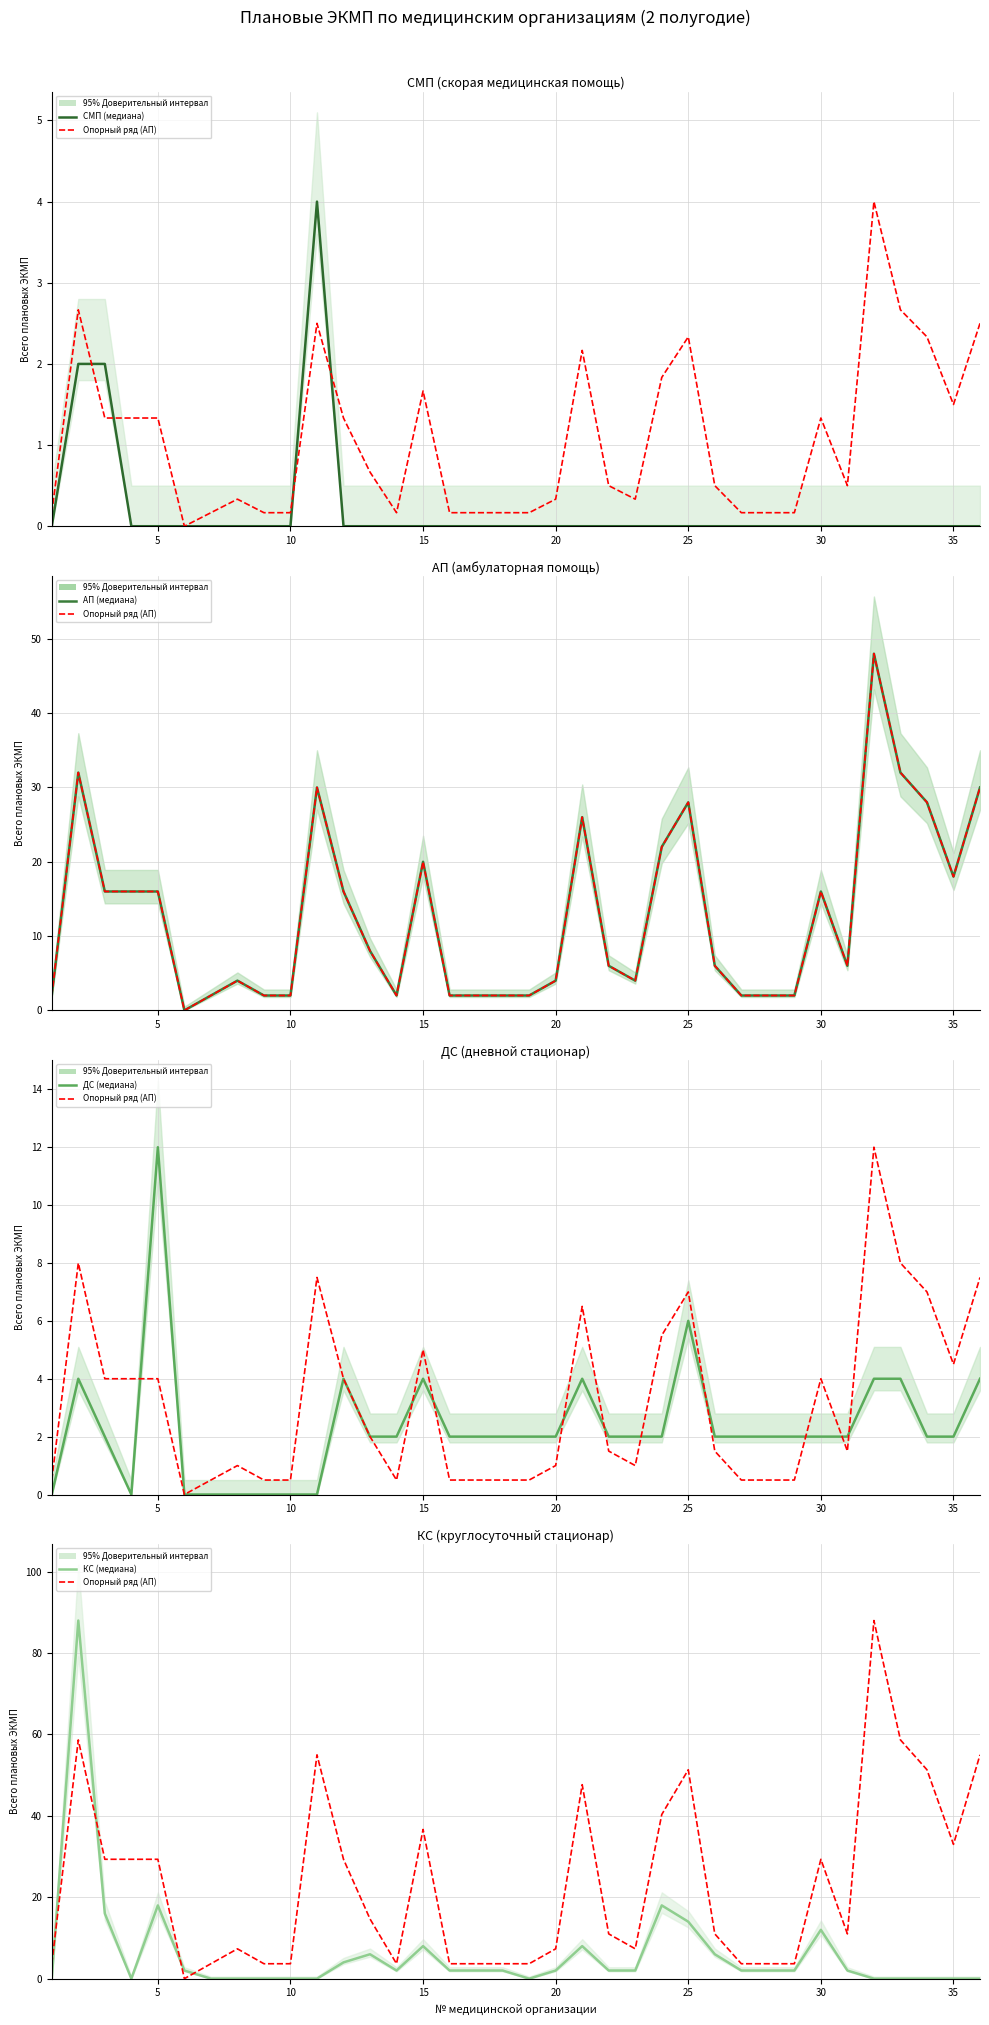

What is the sum of all ДС values?

84.0